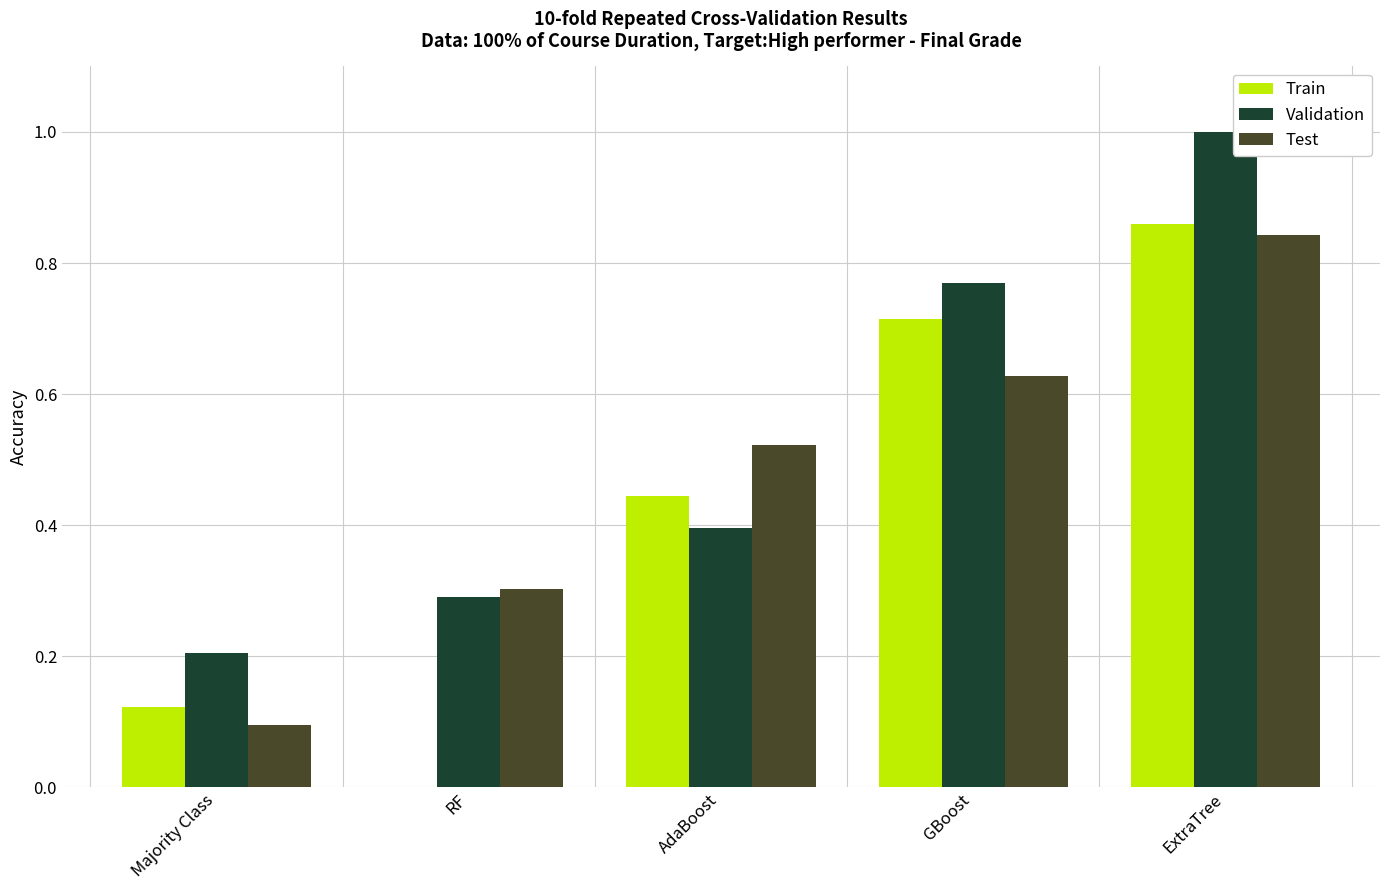

True or false: Validation has a value of 0.2 at Majority Class.

True